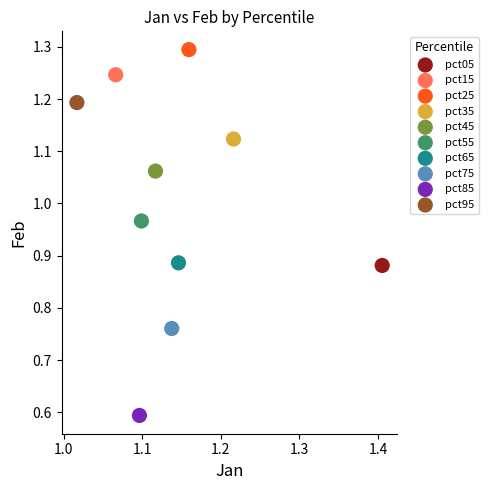

Which series contains the highest Y value?

pct25